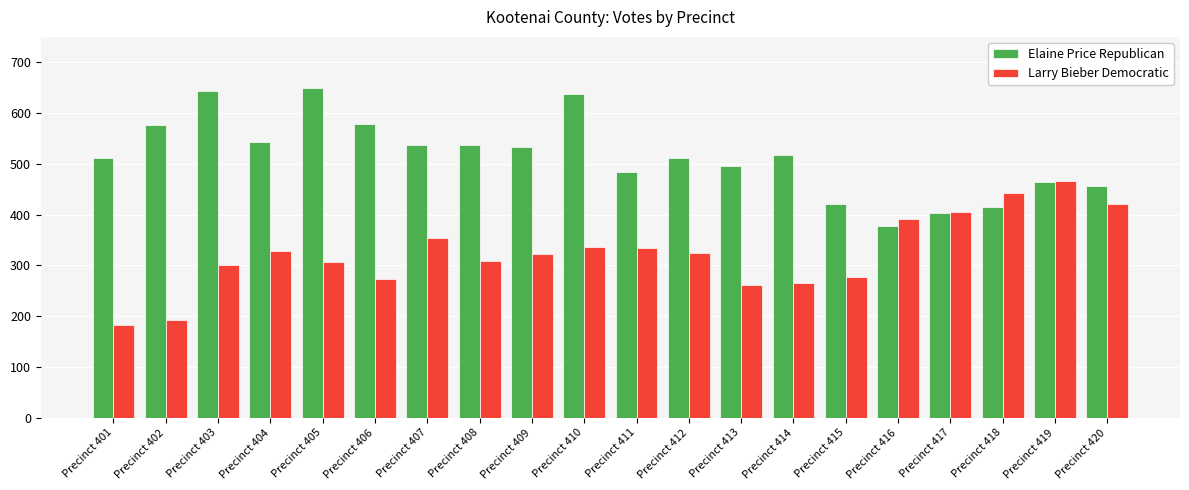

Between Precinct 415 and Precinct 416, which series saw the biggest shift?

Larry Bieber Democratic